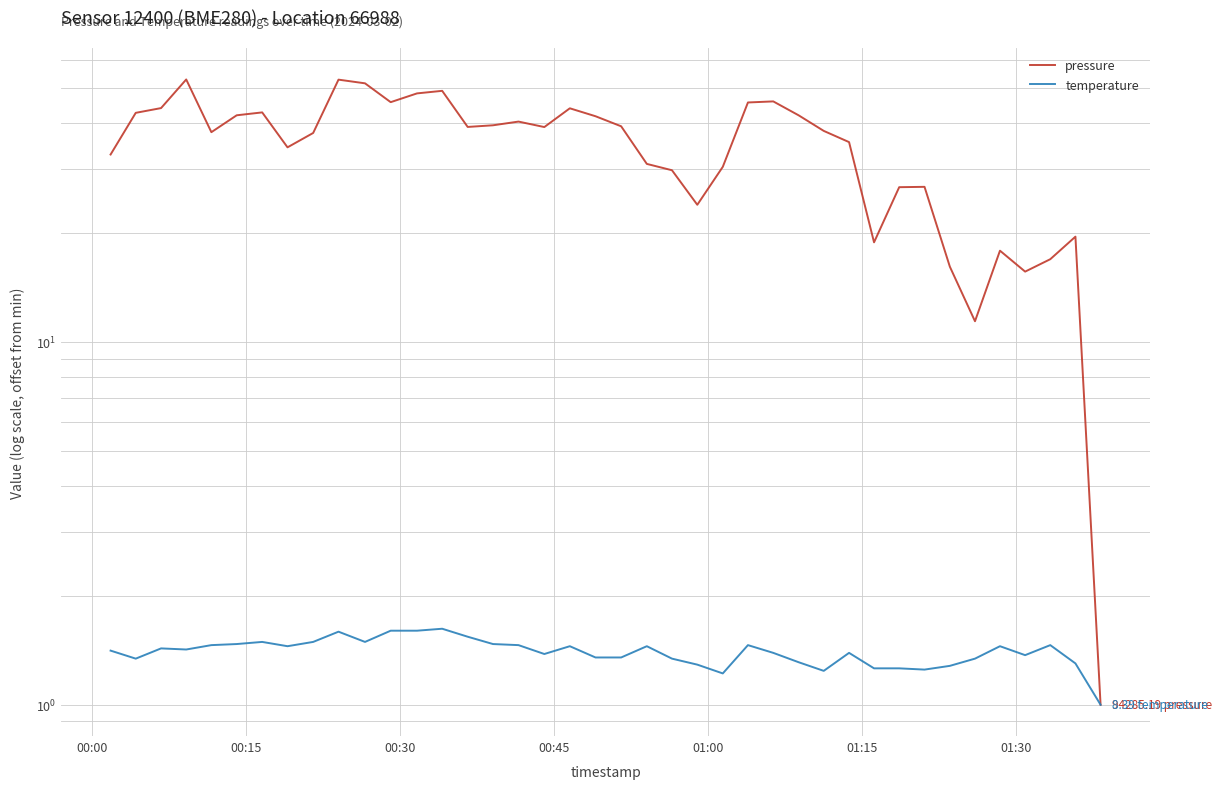

Reading left to right, extract all data points from this chart.

pressure: 32.8	42.8	44.1	52.9	37.8	42.1	42.9	34.4	37.6	52.8	51.6	45.8	48.4	49.2	39.1	39.5	40.5	39.1	44.0	41.9	39.3	30.9	29.7	23.9	30.4	45.7	46.0	42.1	38.1	35.5	18.8	26.7	26.8	16.1	11.4	17.8	15.6	16.9	19.5	1.0
temperature: 1.4	1.3	1.4	1.4	1.5	1.5	1.5	1.4	1.5	1.6	1.5	1.6	1.6	1.6	1.5	1.5	1.5	1.4	1.4	1.3	1.3	1.4	1.3	1.3	1.2	1.5	1.4	1.3	1.2	1.4	1.3	1.3	1.2	1.3	1.3	1.4	1.4	1.5	1.3	1.0